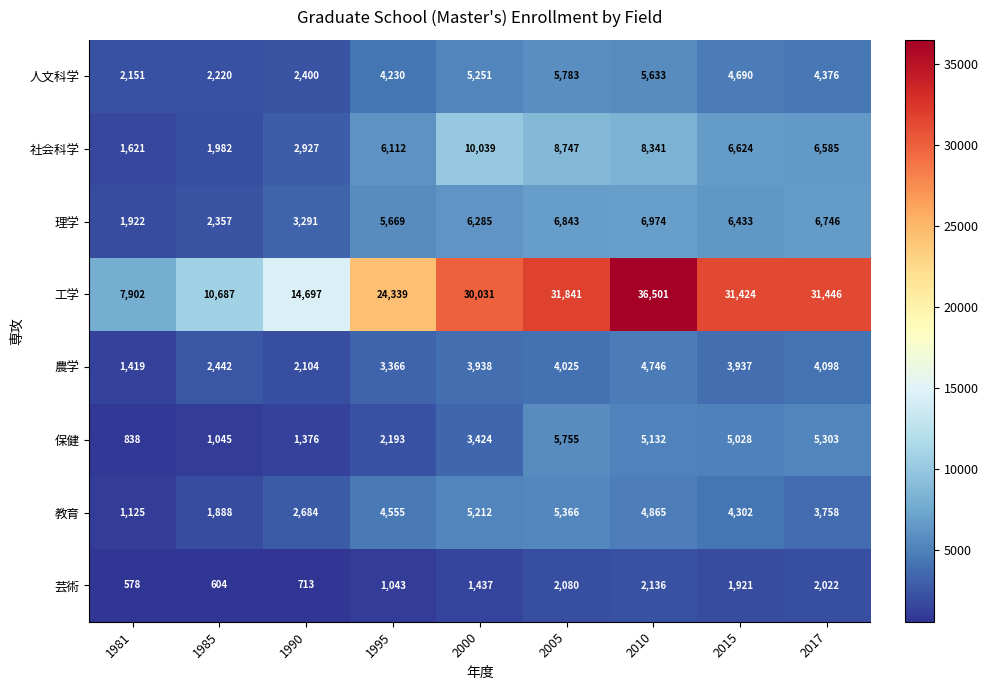

Which series has the widest spread of values?

工学